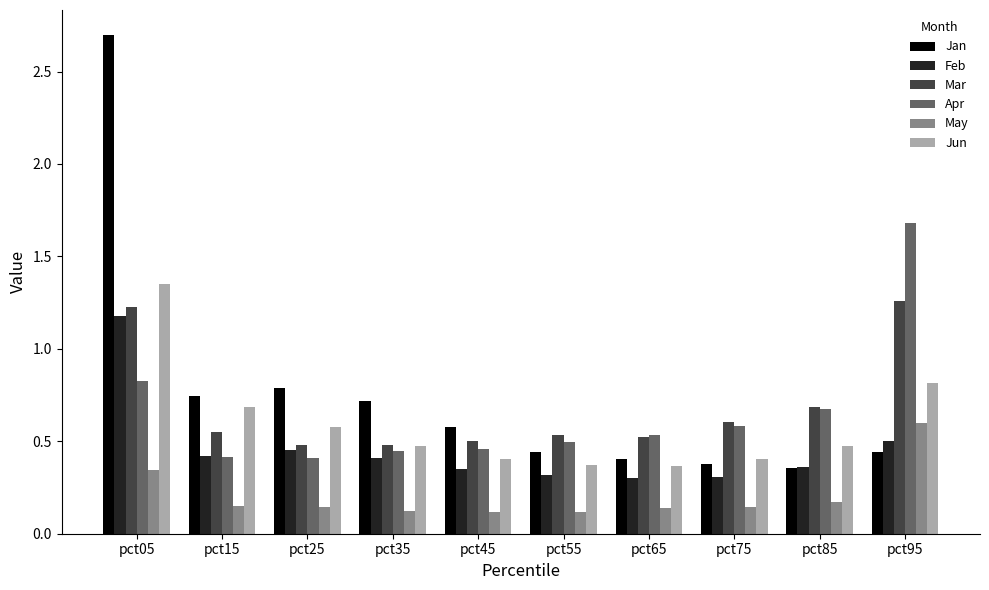

What is the sum of the Jan values at pct85 and pct25?

1.1